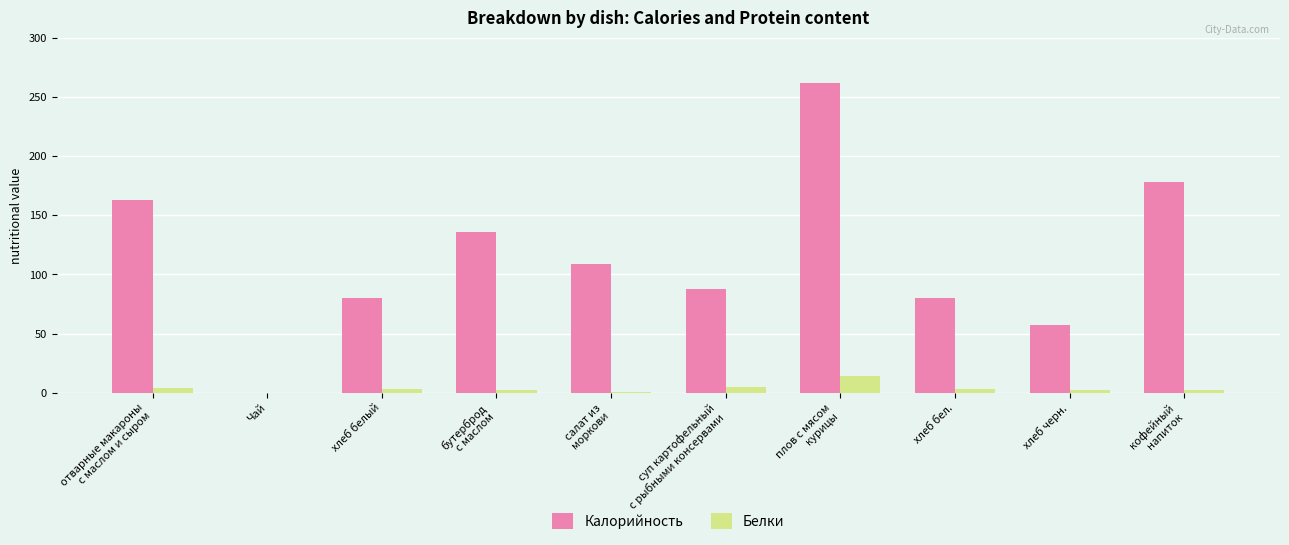

Which series has the largest total across all categories?

Калорийность